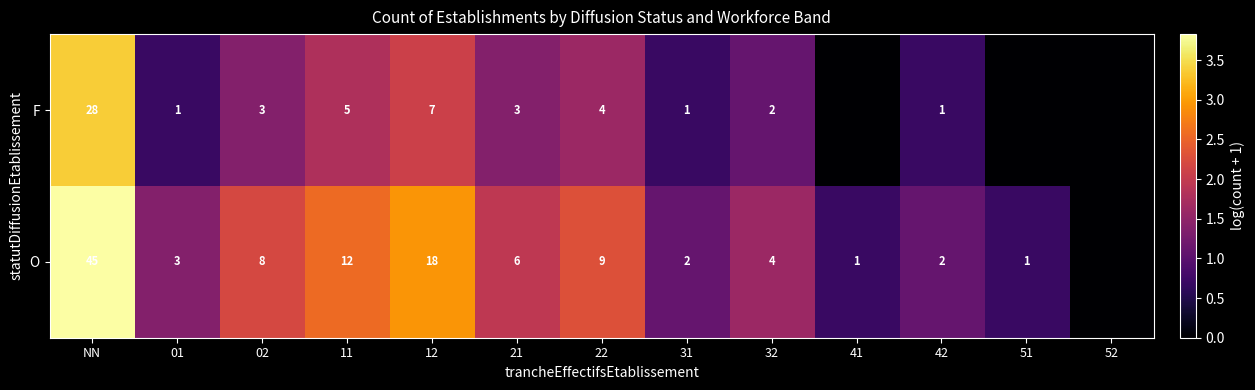

The value of F at 11 is 3. True or false?

False